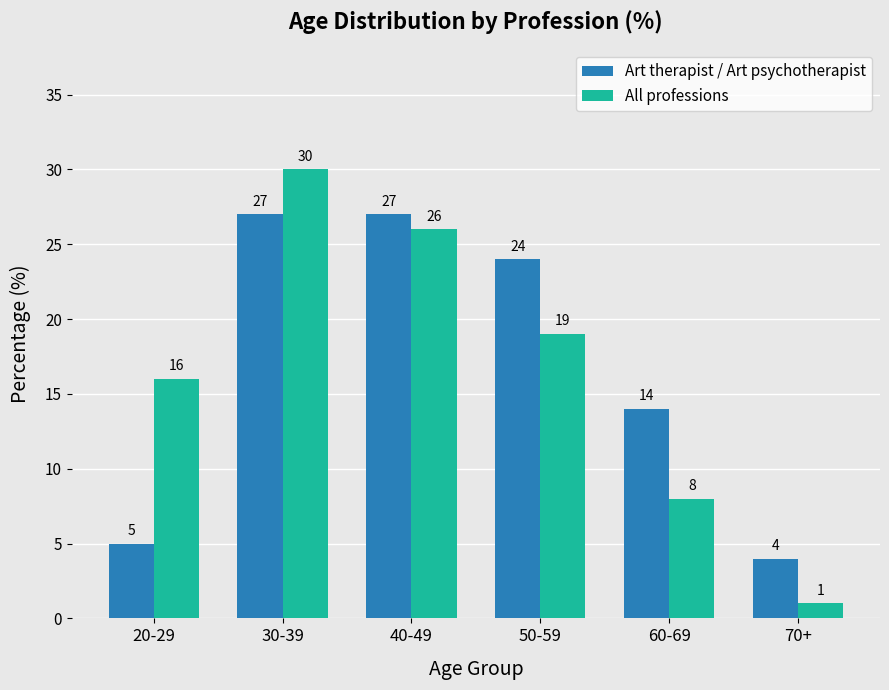

List the series in order of their overall mean, lowest first.

All professions, Art therapist / Art psychotherapist